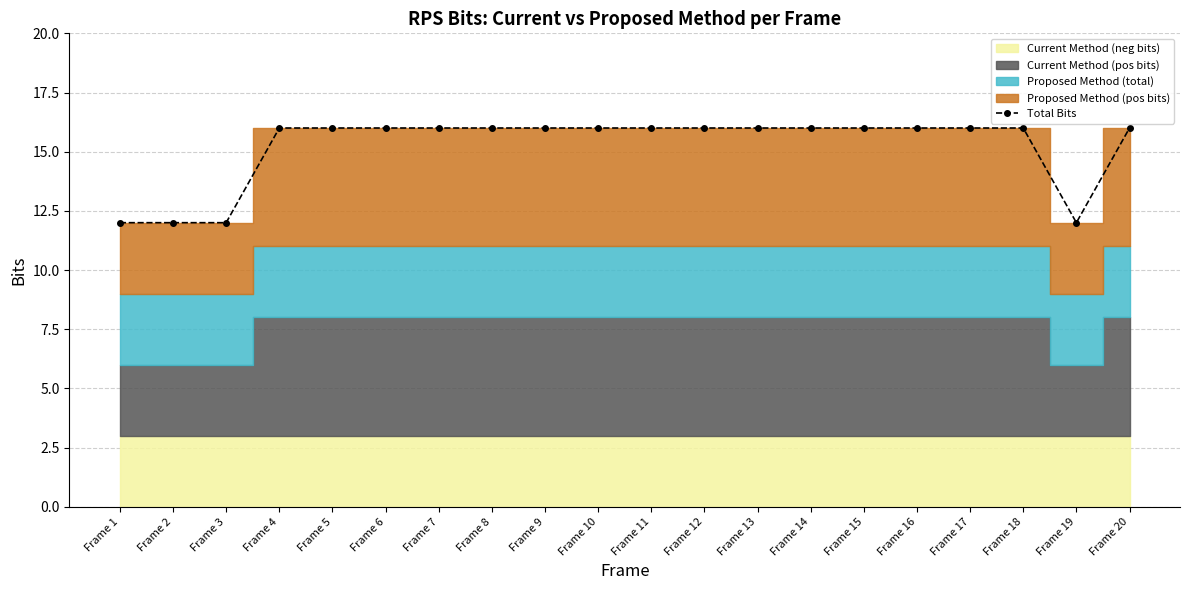

What is the minimum value shown in the chart?

12